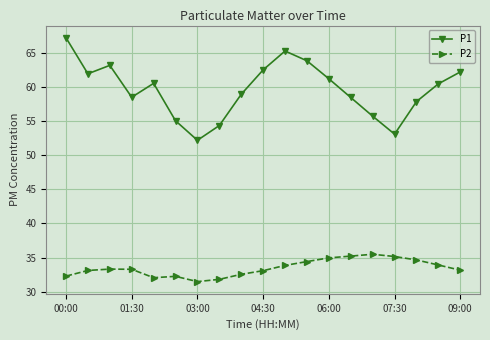

List the series in order of their overall mean, lowest first.

P2, P1